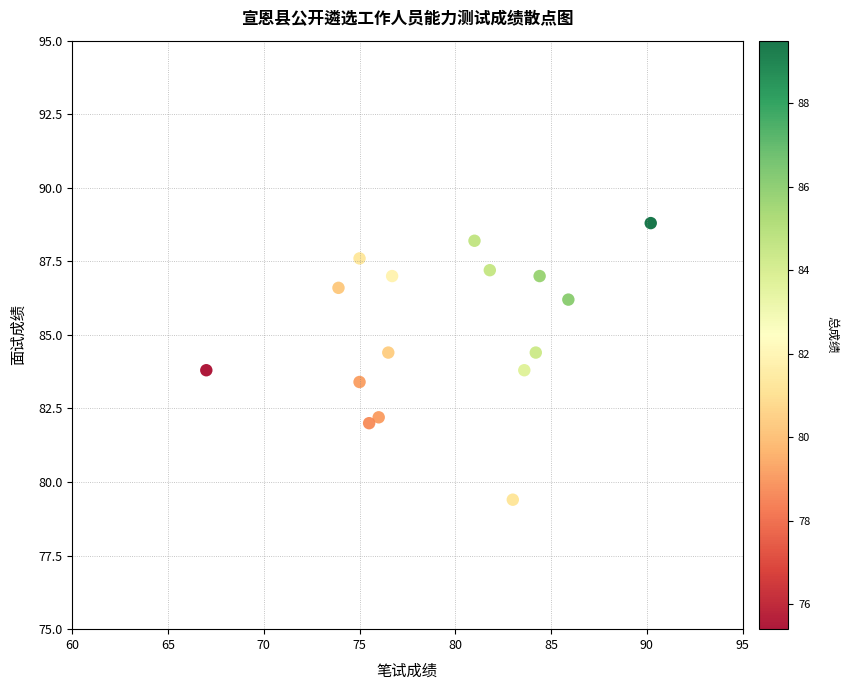

What is the range of X values (max minus min)?

23.2